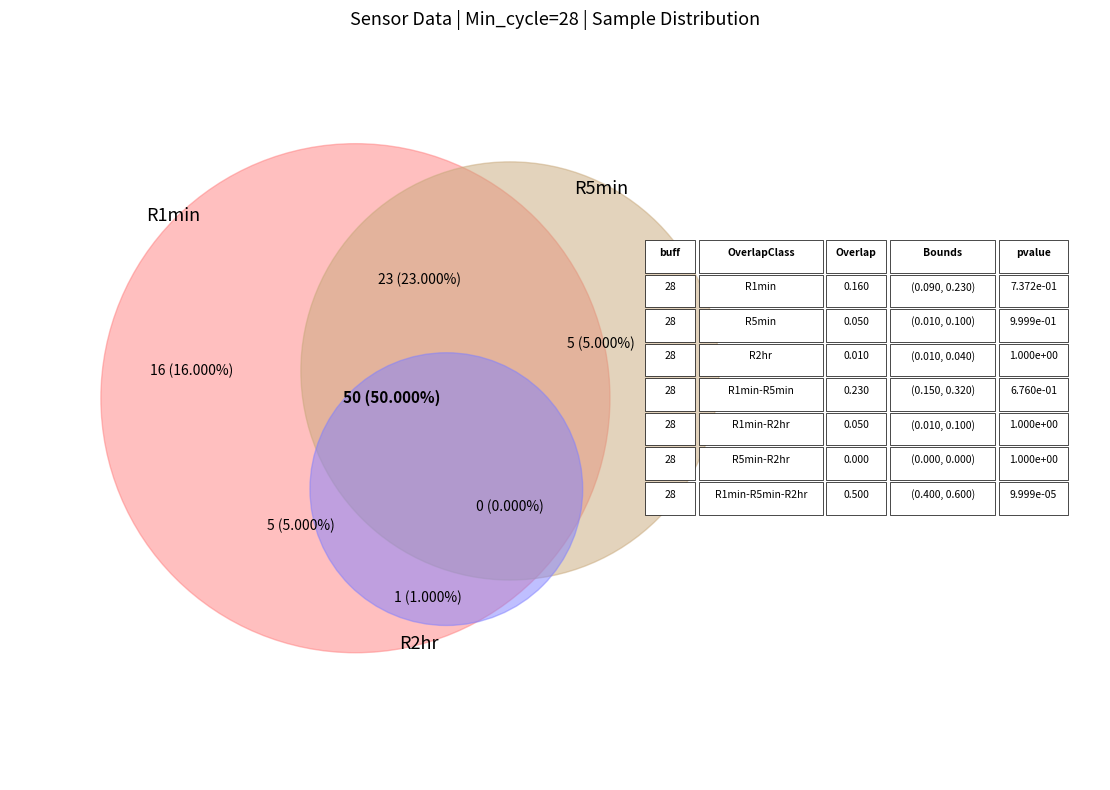

Is it true that 39 is 11% of the pie?

False